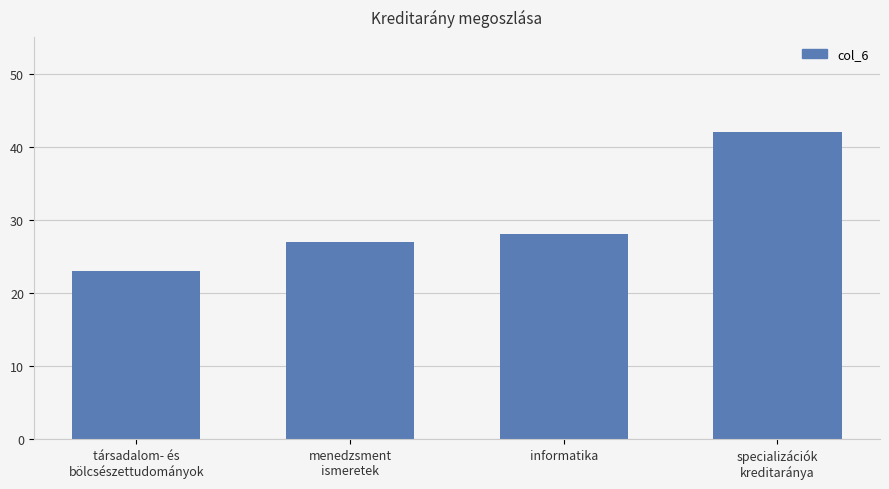

What is the difference between the maximum and minimum values?

19